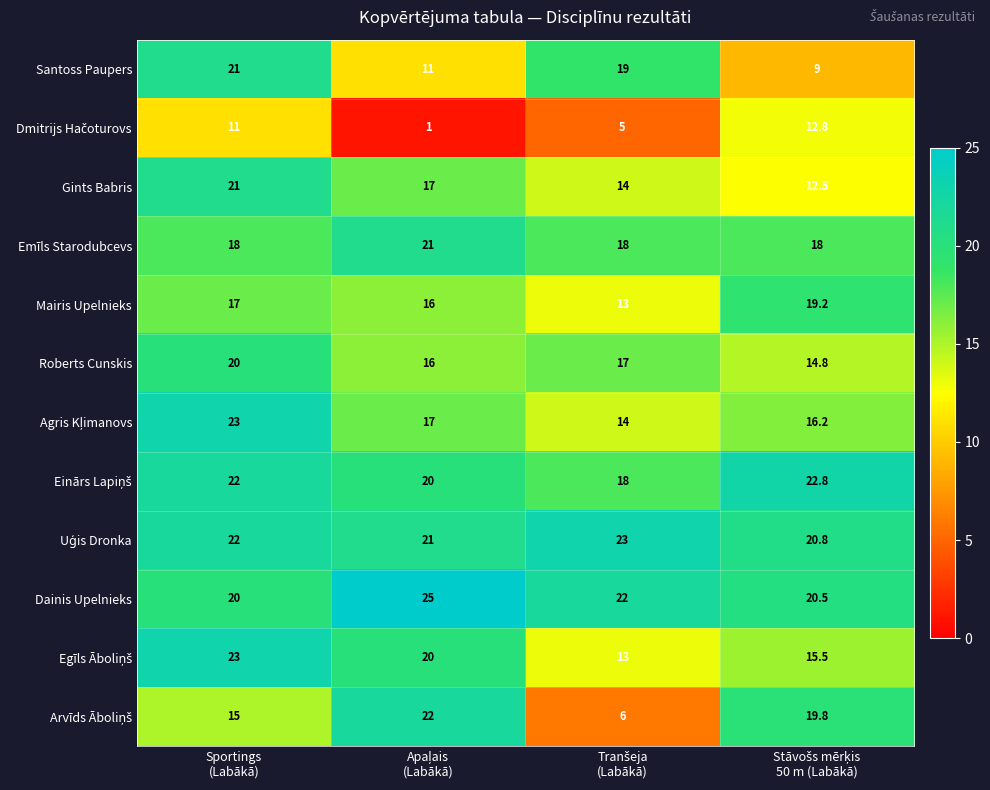

At which category is the sum across all series the highest?

Sportings
(Labākā)